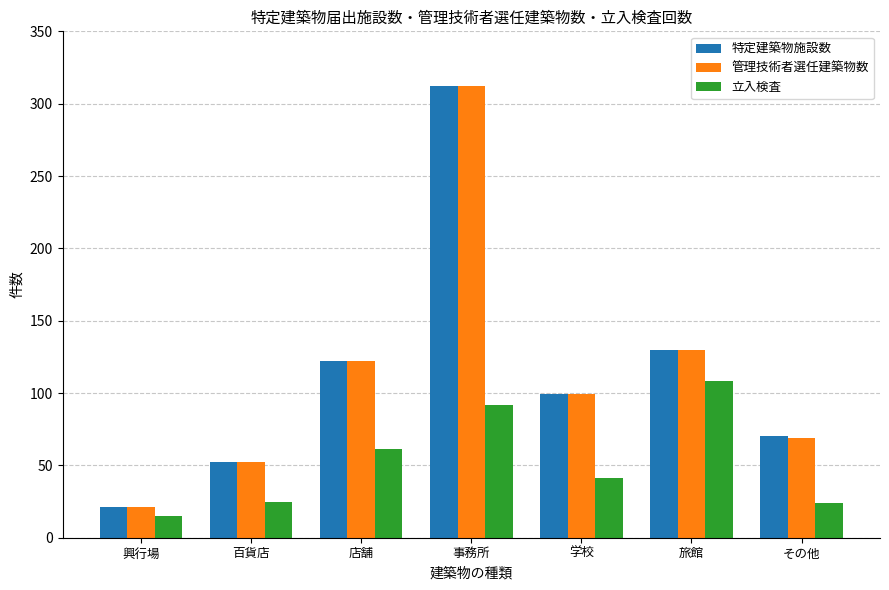

How many bars are there in total?

21